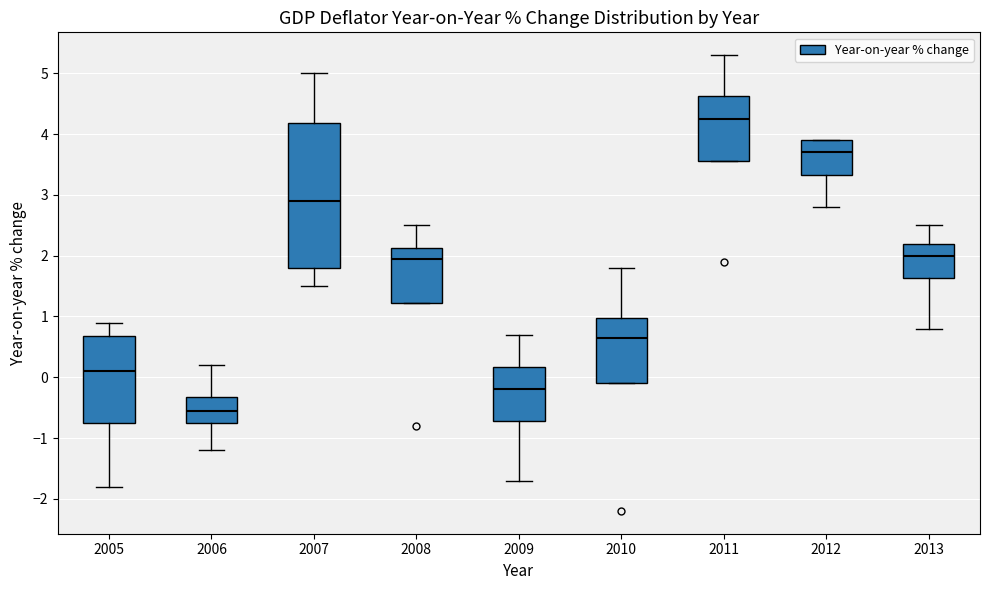

Comparing the boxes themselves (not the whiskers), which one is the tallest?

2007